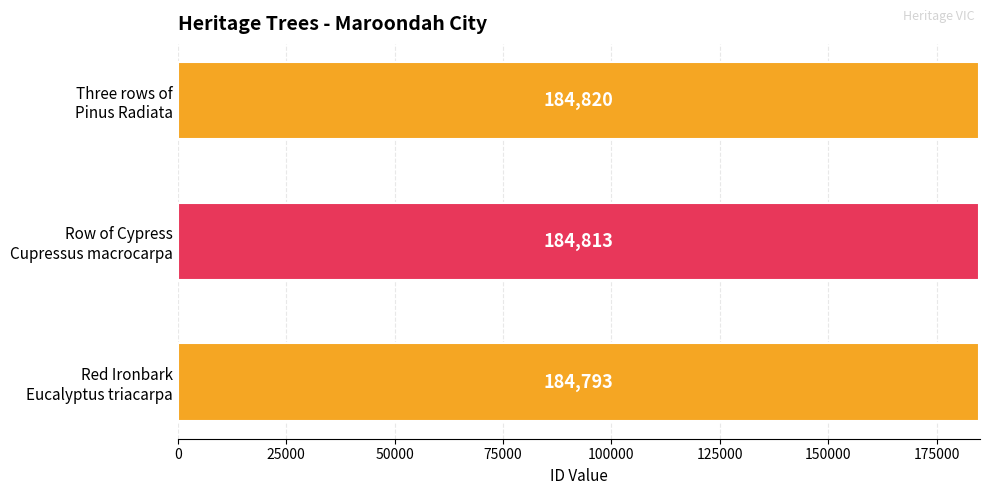

What is the difference between the maximum and minimum values?

27